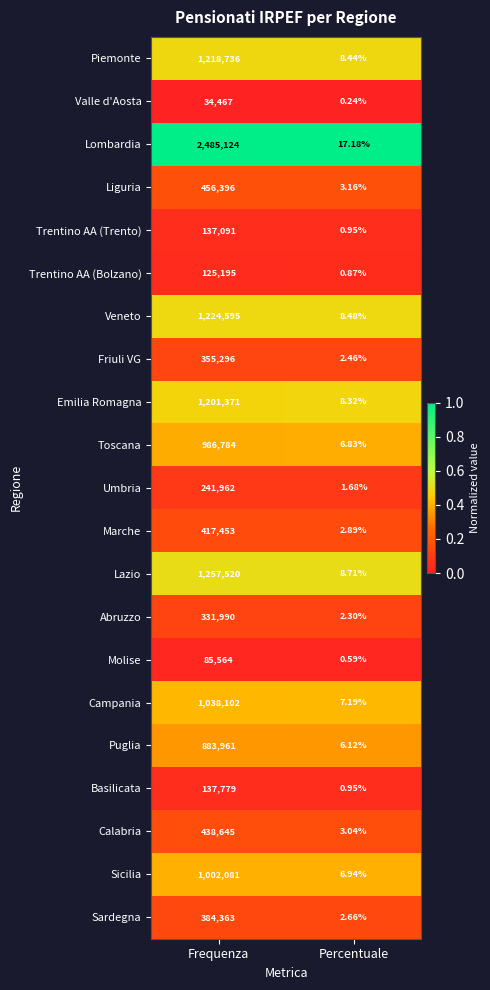

Which series changed the most between Frequenza and Percentuale?

Lombardia